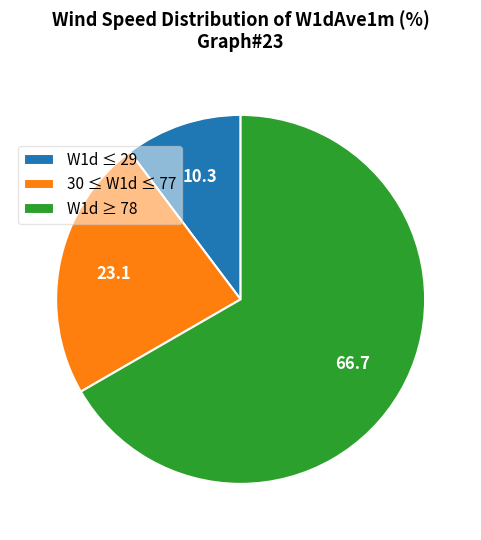

Do W1d ≥ 78 and 30 ≤ W1d ≤ 77 together represent more than half of the pie?

Yes